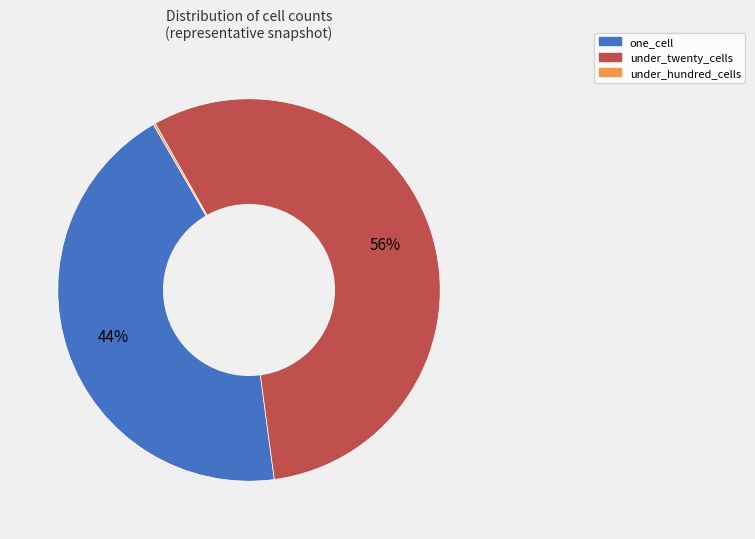

To the nearest percent, what is the difference between the largest and smallest slice percentages?

56%